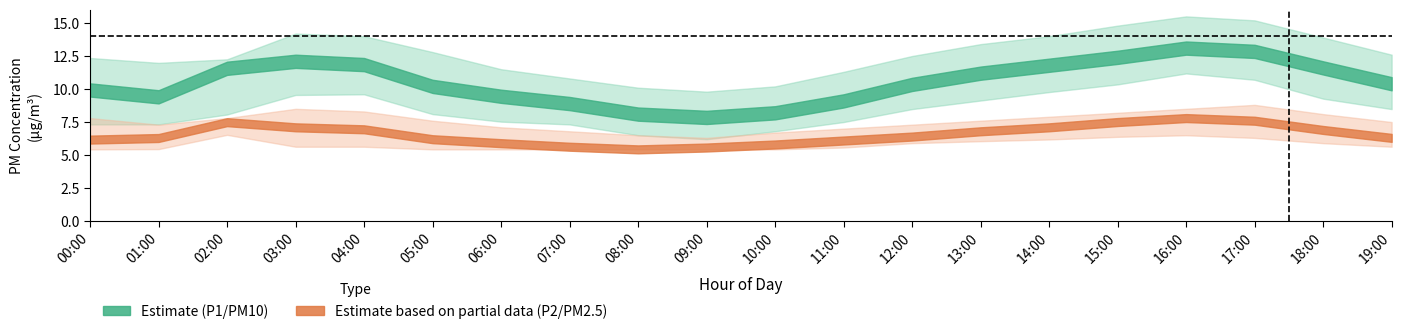

Is the value of P2 at 06:00 greater than the value of P2_high at 06:00?

No